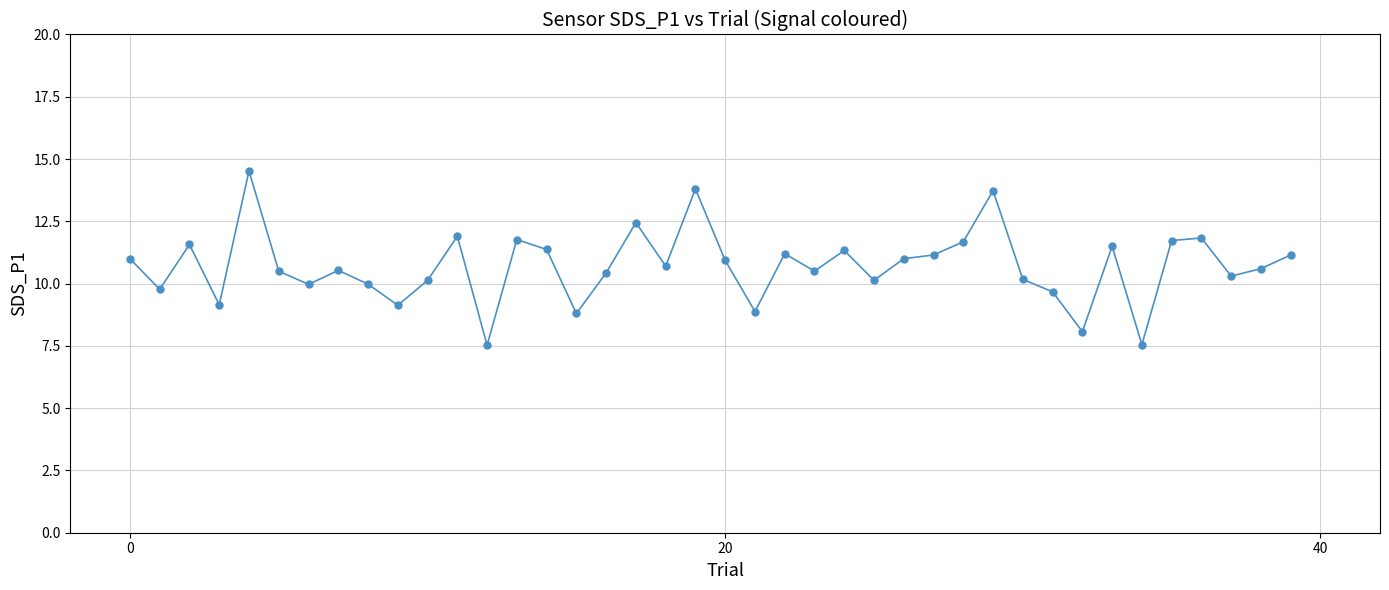

True or false: the data has more than 1 interior local peaks.

True